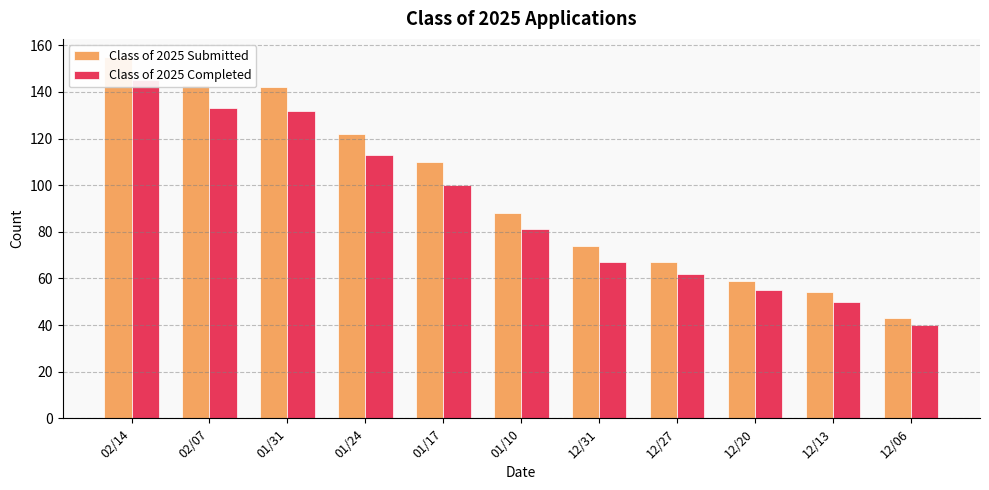

Rank the series by their average value, from lowest to highest.

Class of 2025 Completed, Class of 2025 Submitted